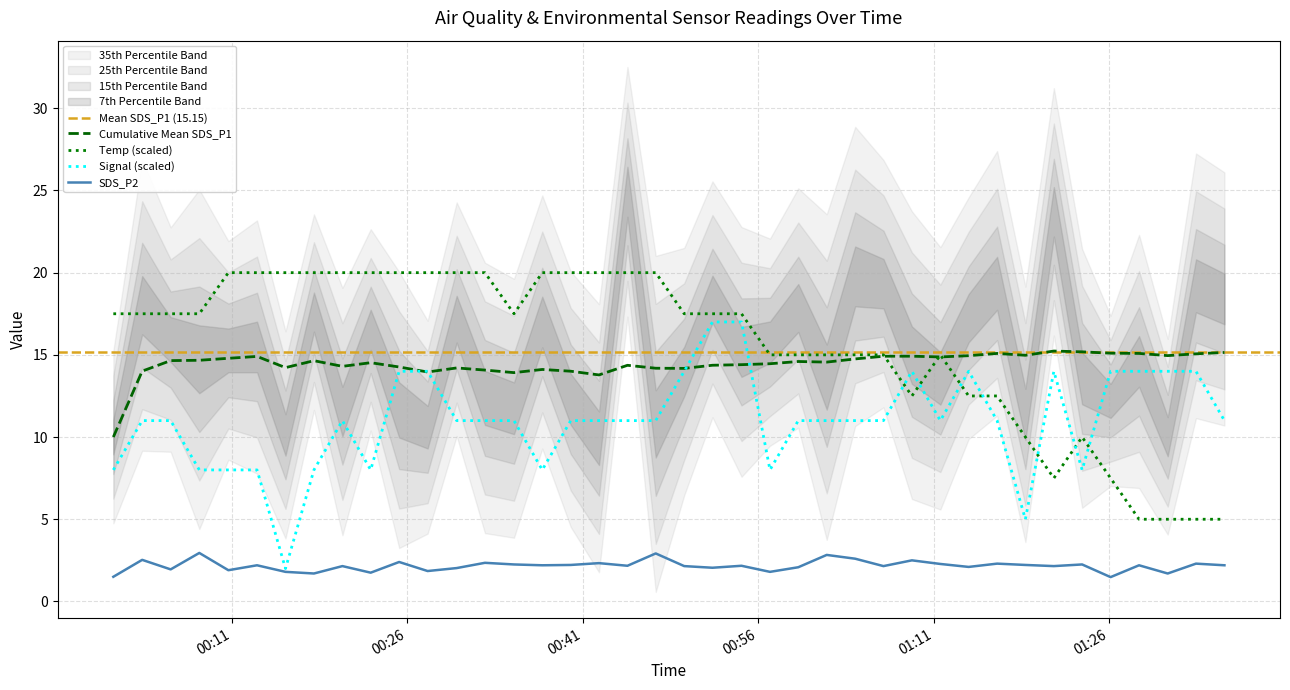

The Signal series shows 4.8 at 2021/03/14 01:11:35. True or false?

False